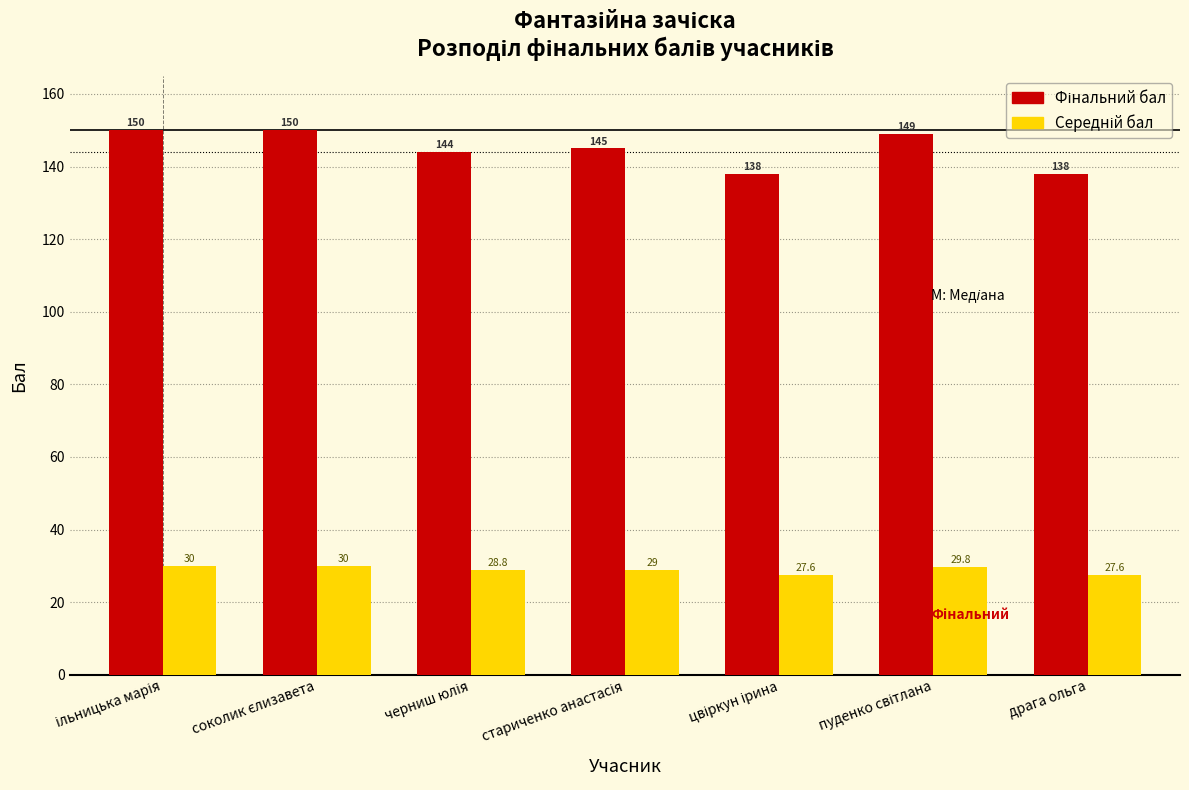

What is the minimum value shown in the chart?

27.6